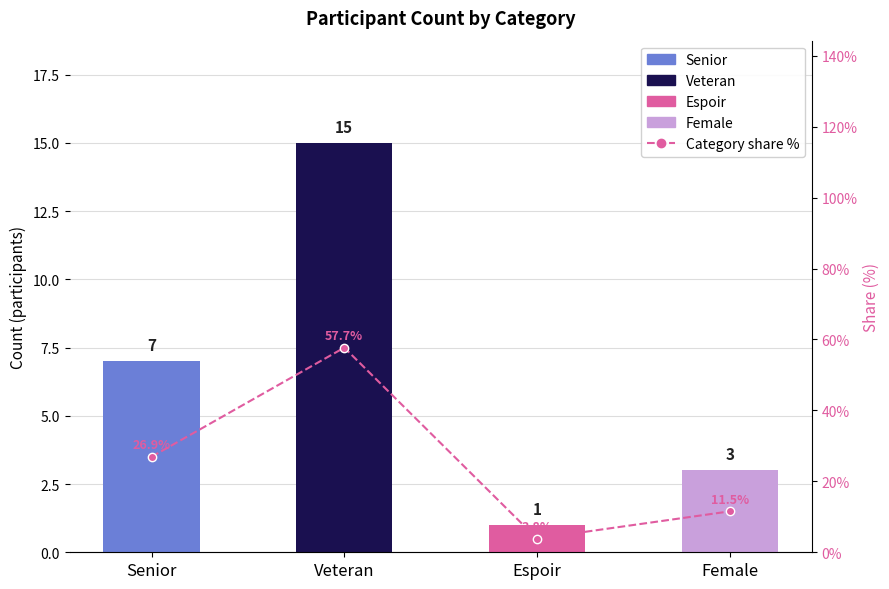

Reading right to left, transcribe all the data shown in this chart.

Female=11.5	Espoir=3.8	Veteran=57.7	Senior=26.9